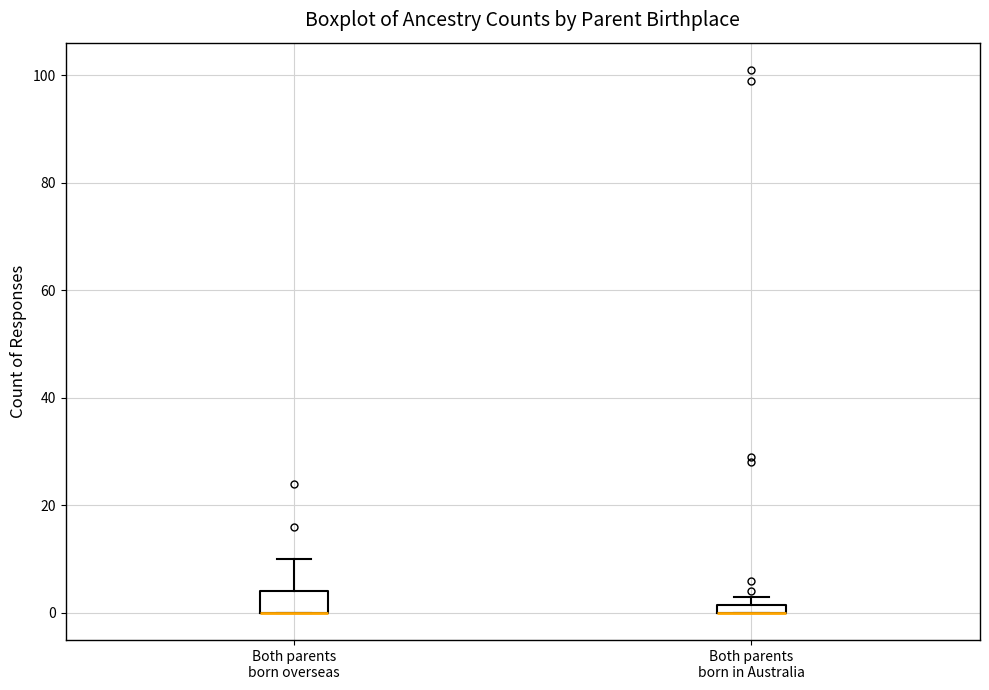

Where is the upper edge of the box for Both parents born overseas on the y-axis? The values are not printed on the chart, so give them approximately, as read against the axis.

4